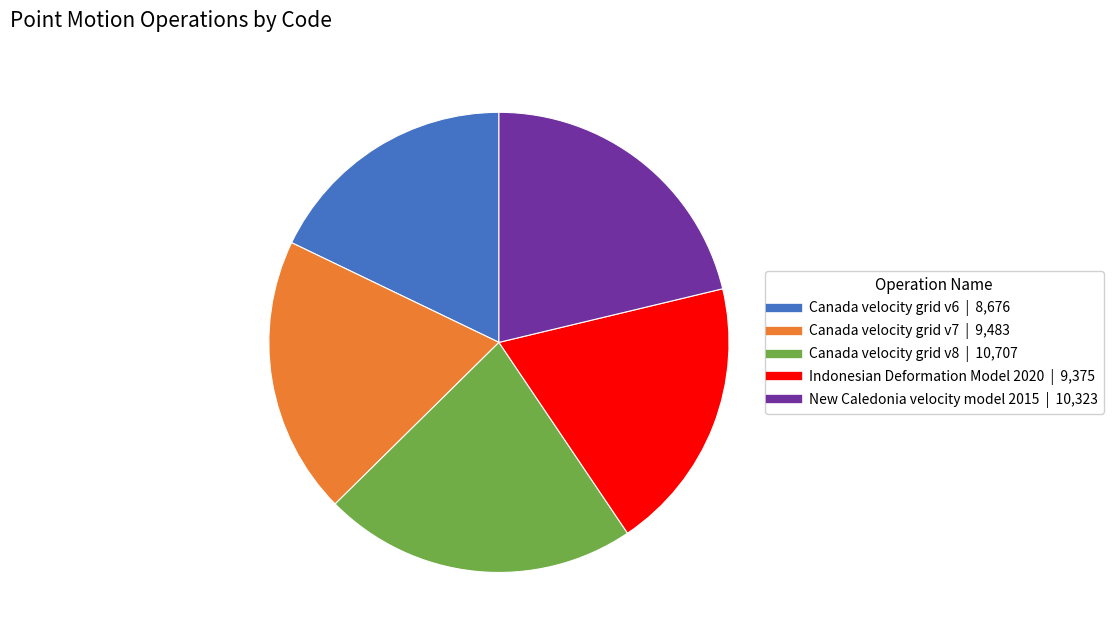

Does New Caledonia velocity model 2015 account for over 50% of the chart?

No